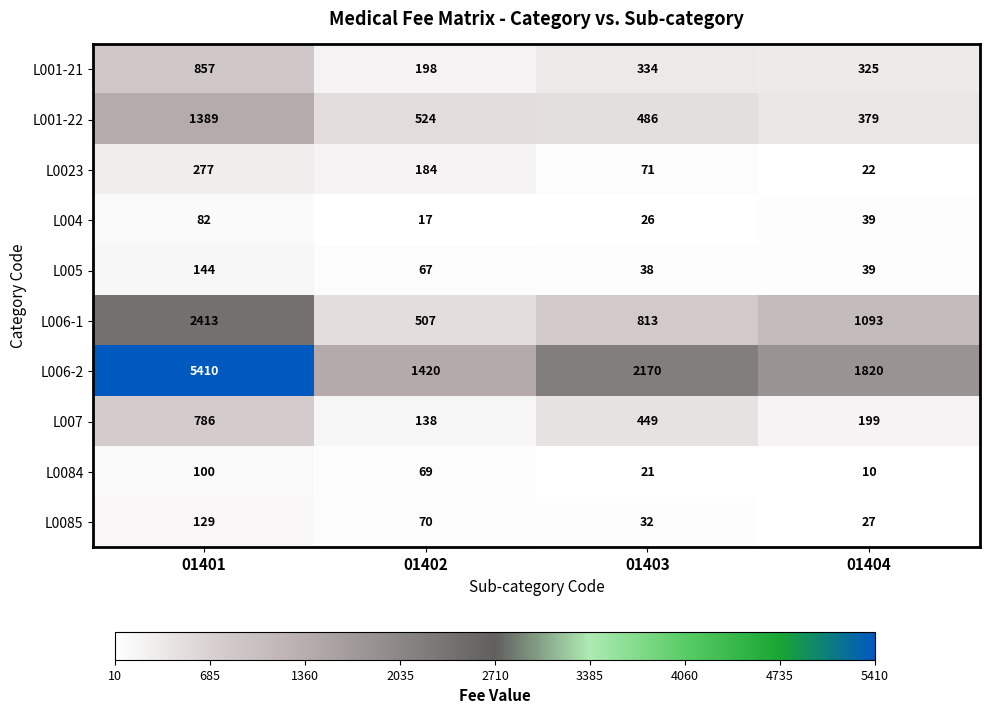

The L001-22 series shows 486 at 01403. True or false?

True